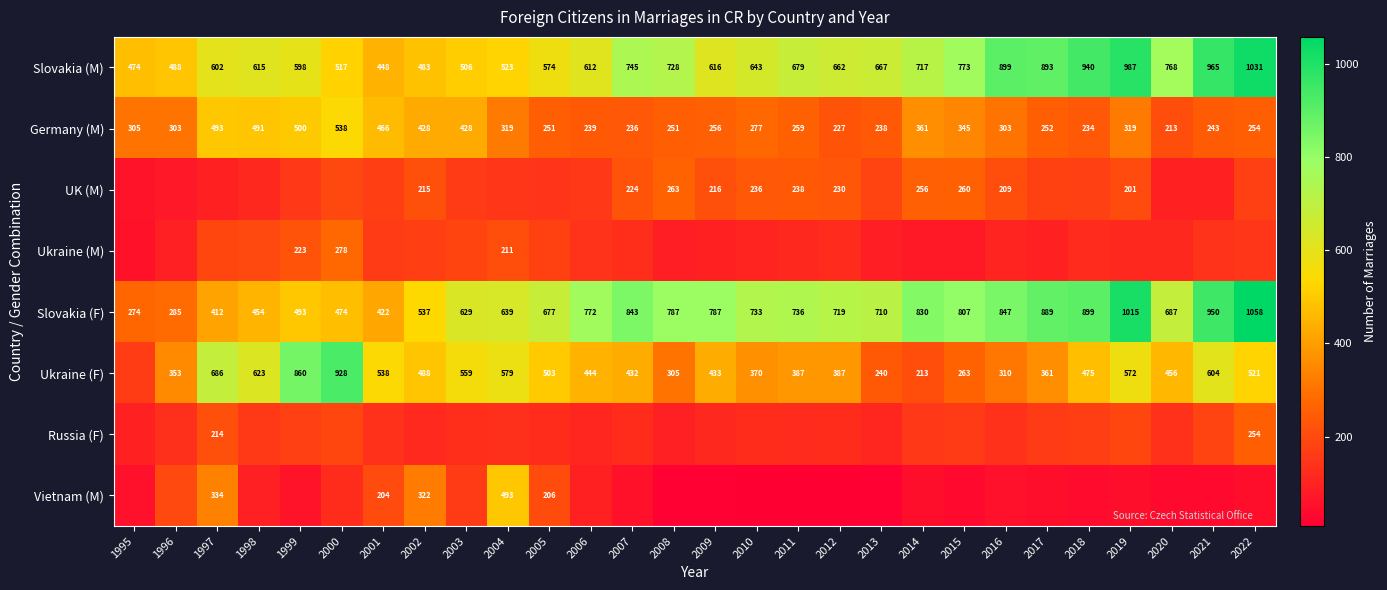

What is the average value of the Germany (M) series?

322